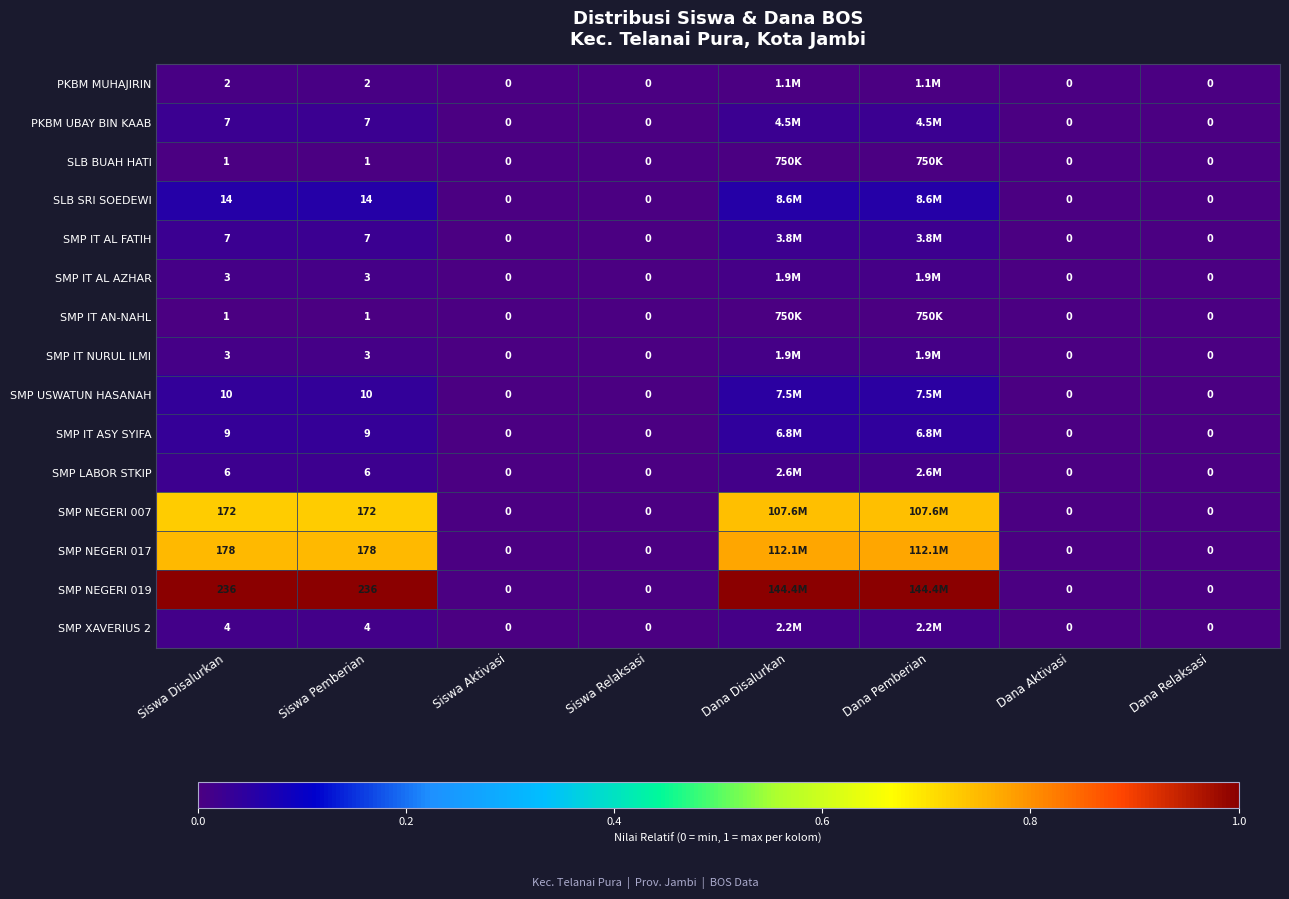

Where is SMP IT AL AZHAR nearest to the value 0?

Siswa Aktivasi